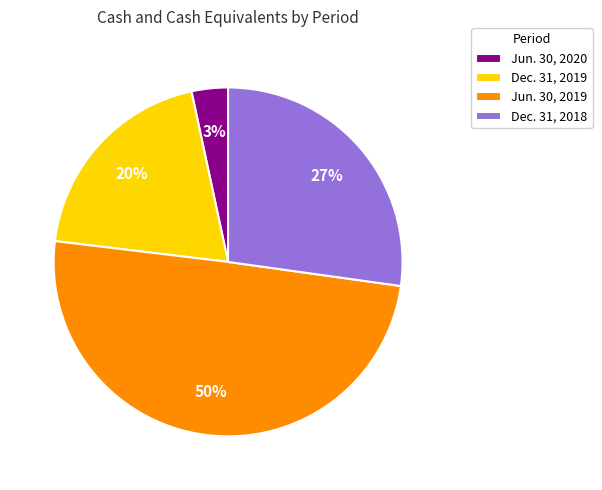

What is the largest slice in the pie chart?

Jun. 30, 2019